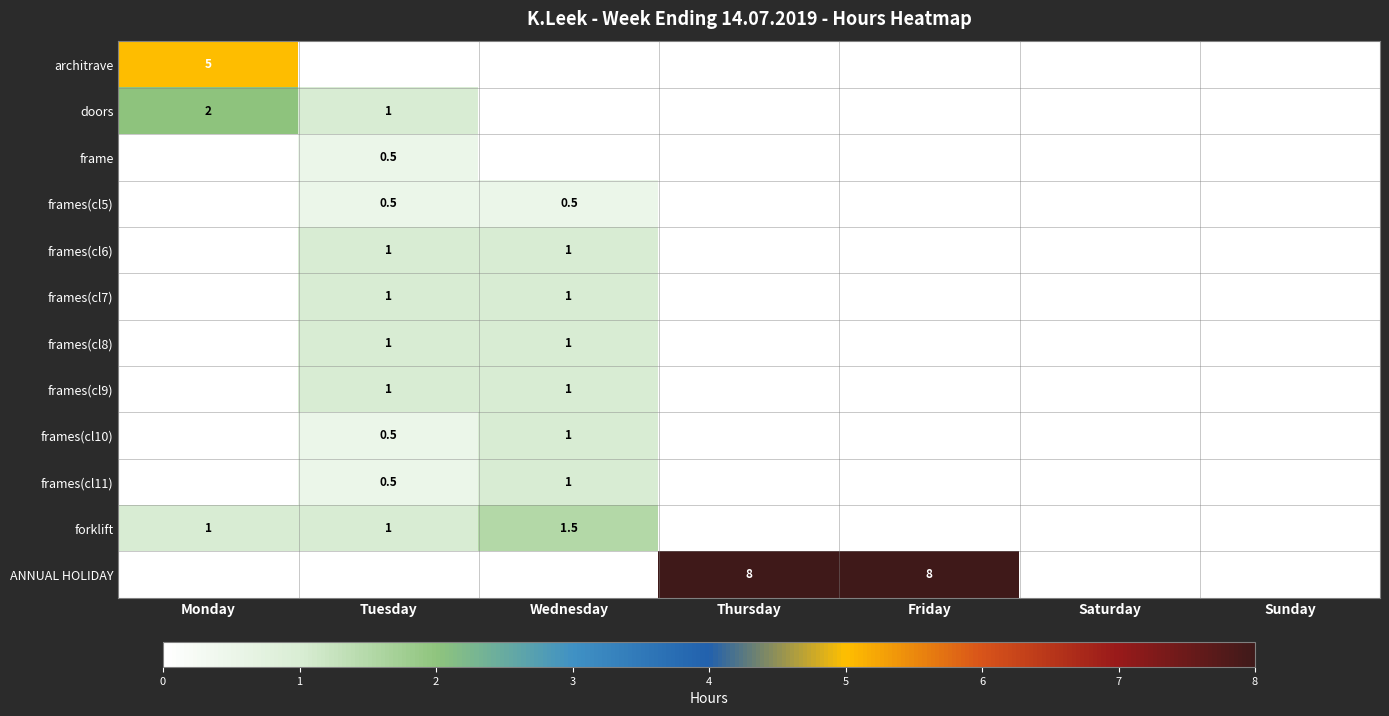

Is it true that frames(cl8) equals 1.0 at Wednesday?

True